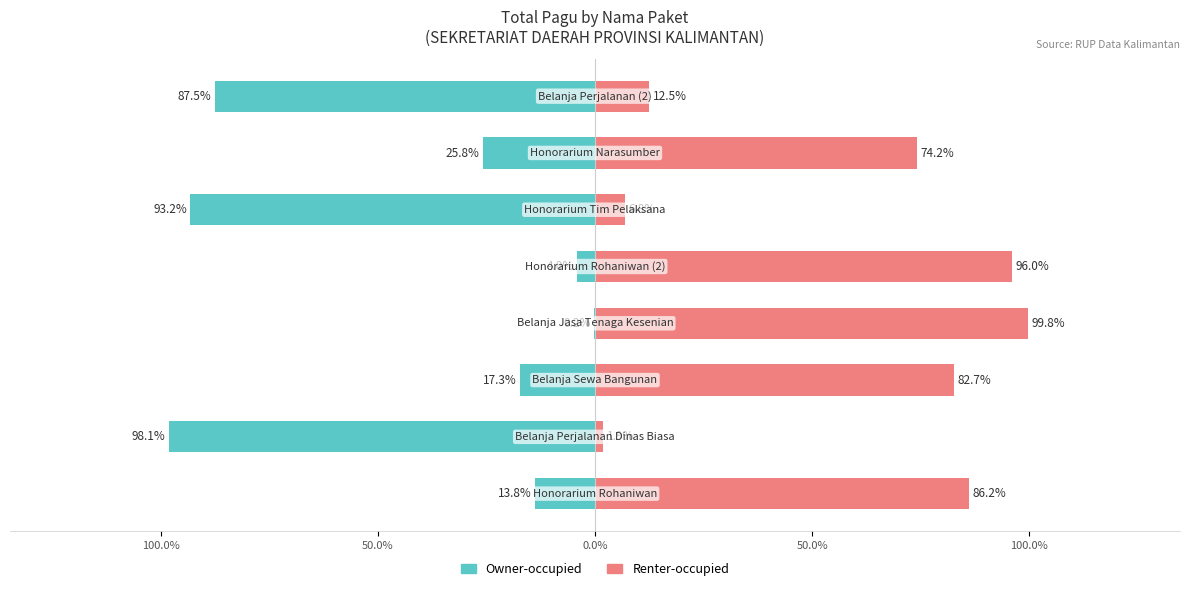

What is the value of the Owner-occupied bar at the 3rd from the left?

-17.3